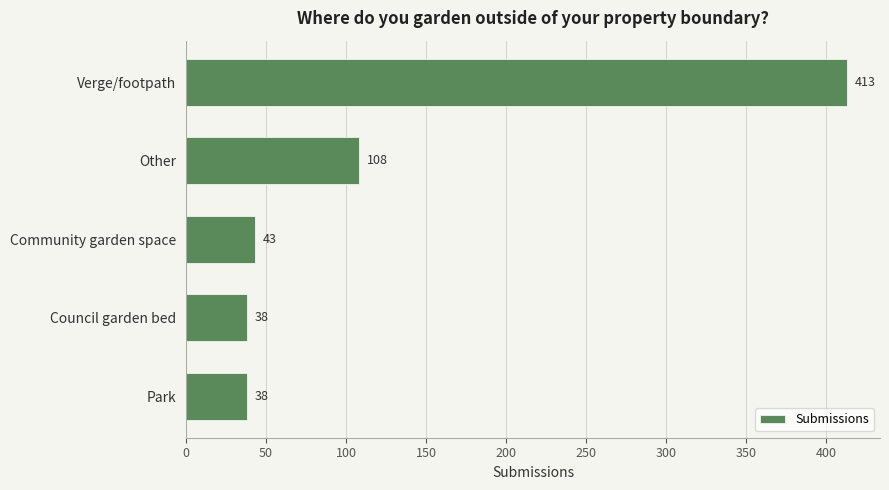

Is it true that the value at Verge/footpath is 113?

False